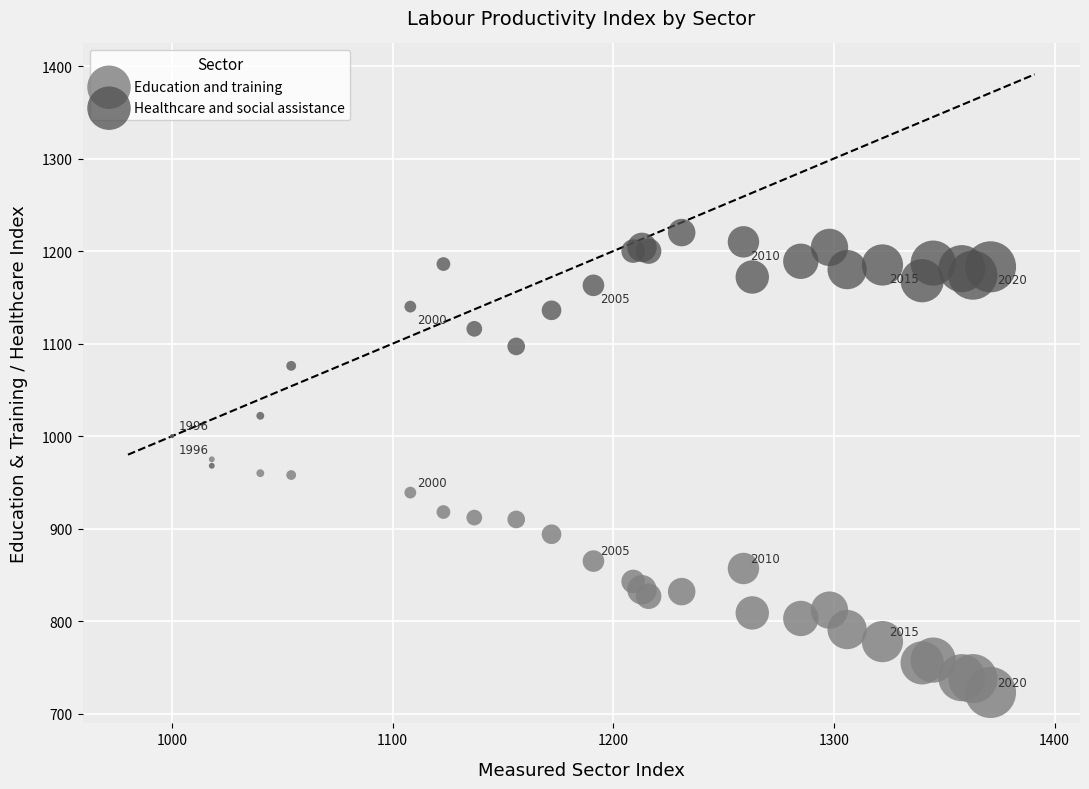

Which series contains the highest Y value?

Healthcare and social assistance